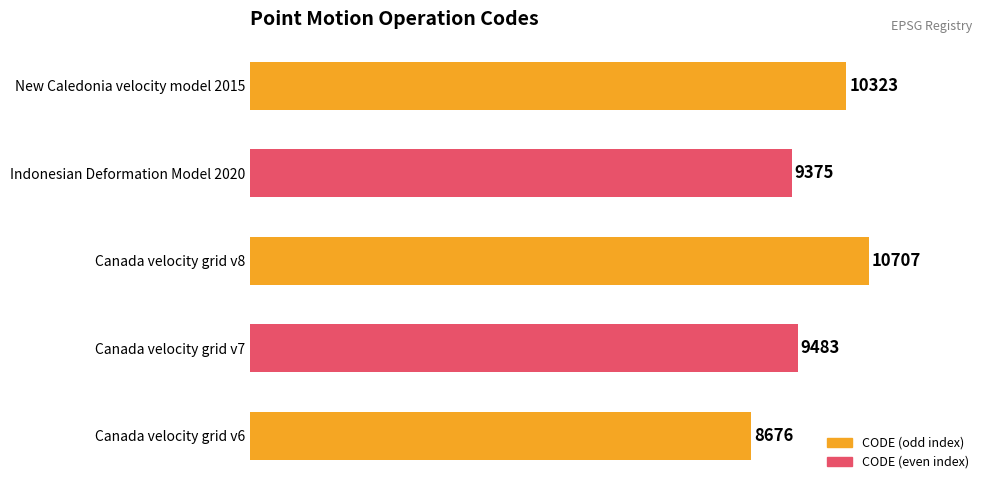

True or false: the data shows 4326 at Canada velocity grid v7.

False